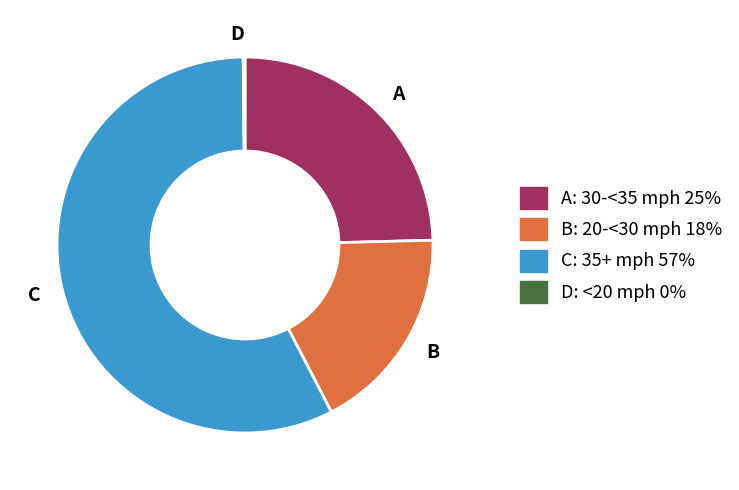

Is C the majority of the pie?

Yes